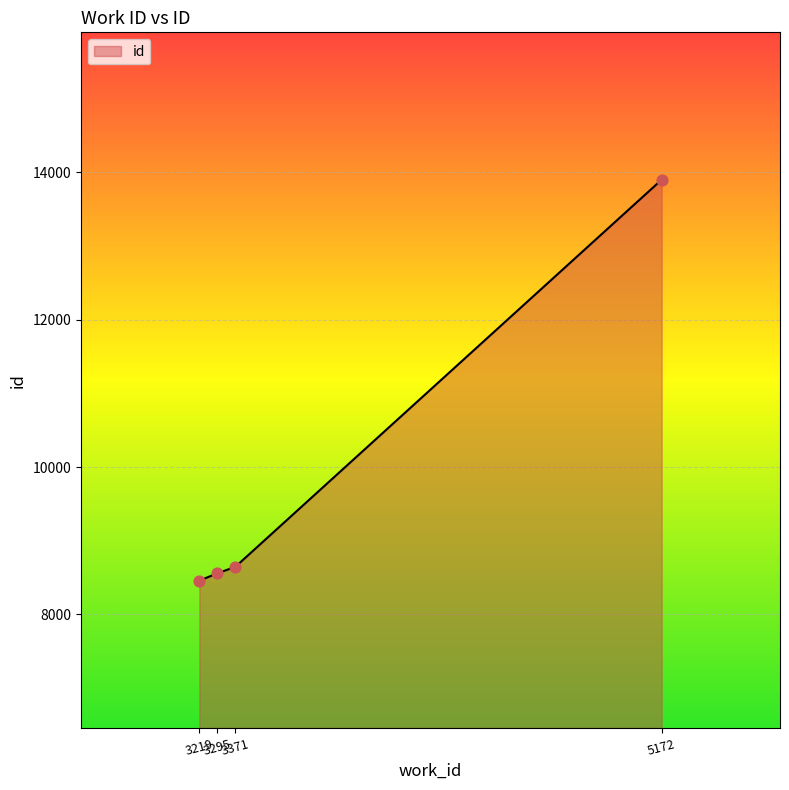

Between 3295 and 3219, which is larger?

3295